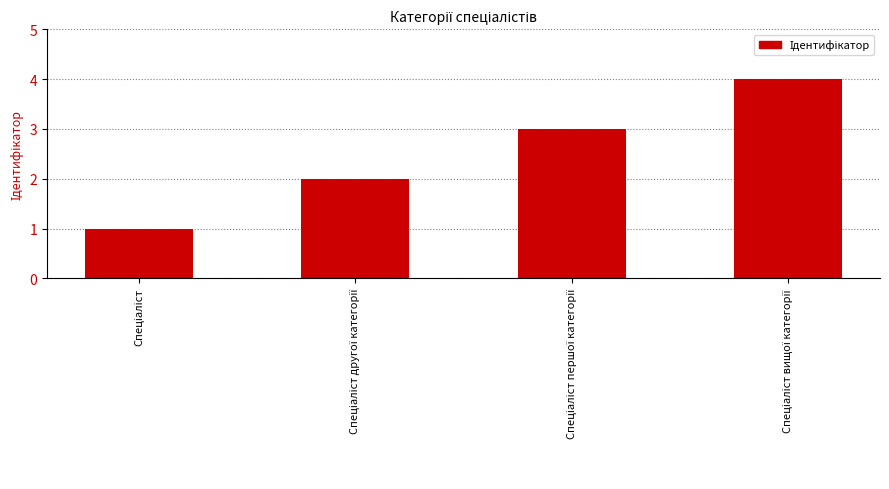

What is the maximum value shown in the chart?

4